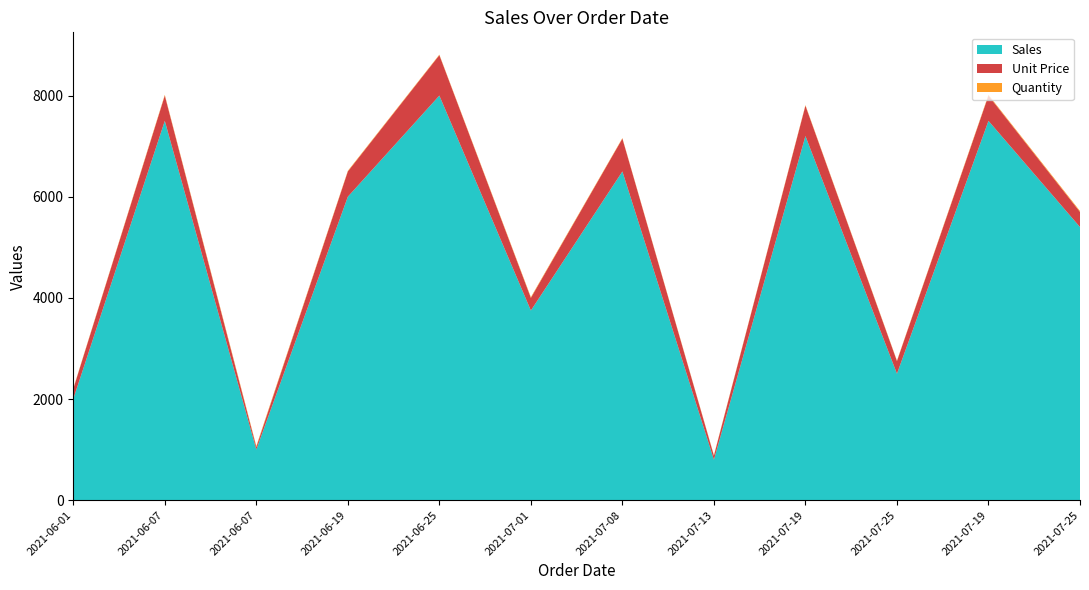

Reading left to right, extract all data points from this chart.

Sales: 2021-06-01=2000	2021-06-07=7500	2021-06-07=1000	2021-06-19=6000	2021-06-25=8000	2021-07-01=3750	2021-07-08=6500	2021-07-13=800	2021-07-19=7200	2021-07-25=2500	2021-07-19=7500	2021-07-25=5400
Unit Price: 2021-06-01=200	2021-06-07=500	2021-06-07=50	2021-06-19=500	2021-06-25=800	2021-07-01=250	2021-07-08=650	2021-07-13=80	2021-07-19=600	2021-07-25=250	2021-07-19=500	2021-07-25=300
Quantity: 2021-06-01=10	2021-06-07=15	2021-06-07=20	2021-06-19=12	2021-06-25=10	2021-07-01=15	2021-07-08=10	2021-07-13=10	2021-07-19=12	2021-07-25=10	2021-07-19=15	2021-07-25=18